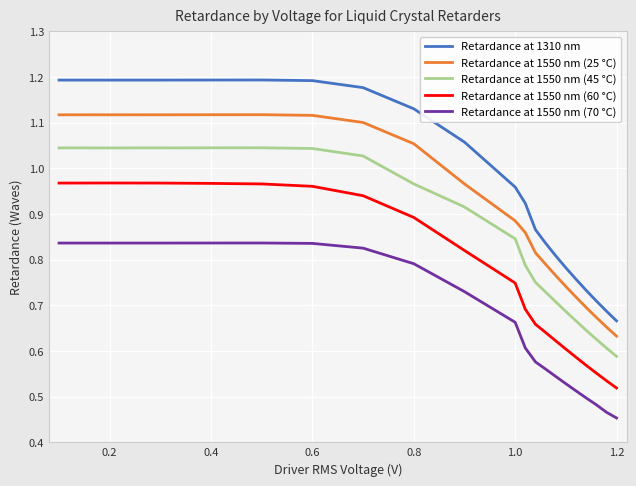

What are all the series names shown in the legend?

Retardance at 1310 nm, Retardance at 1550 nm (25 °C), Retardance at 1550 nm (45 °C), Retardance at 1550 nm (60 °C), Retardance at 1550 nm (70 °C)